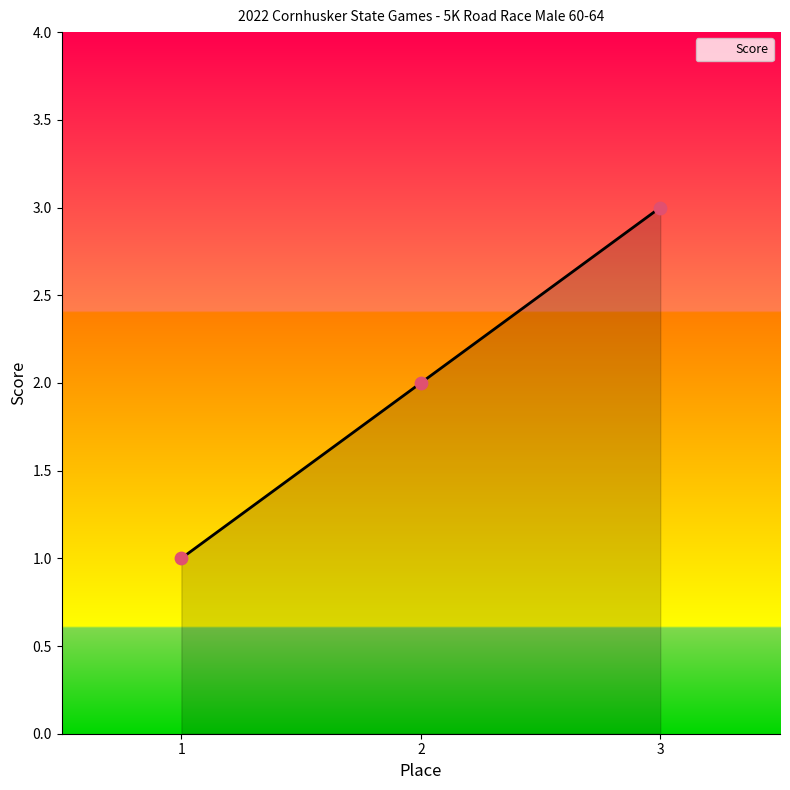

Between 3 and 2, which is larger?

3